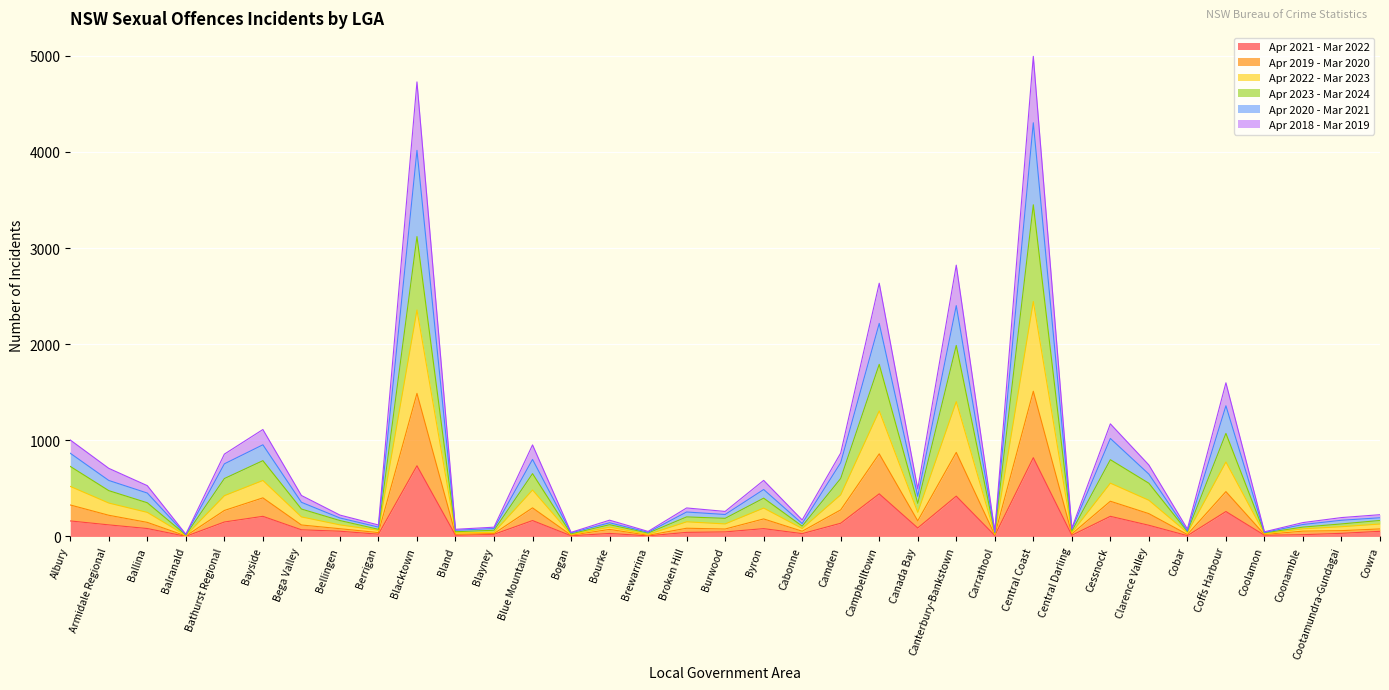

How many interior local valleys does the Apr 2019 - Mar 2020 series have?

12